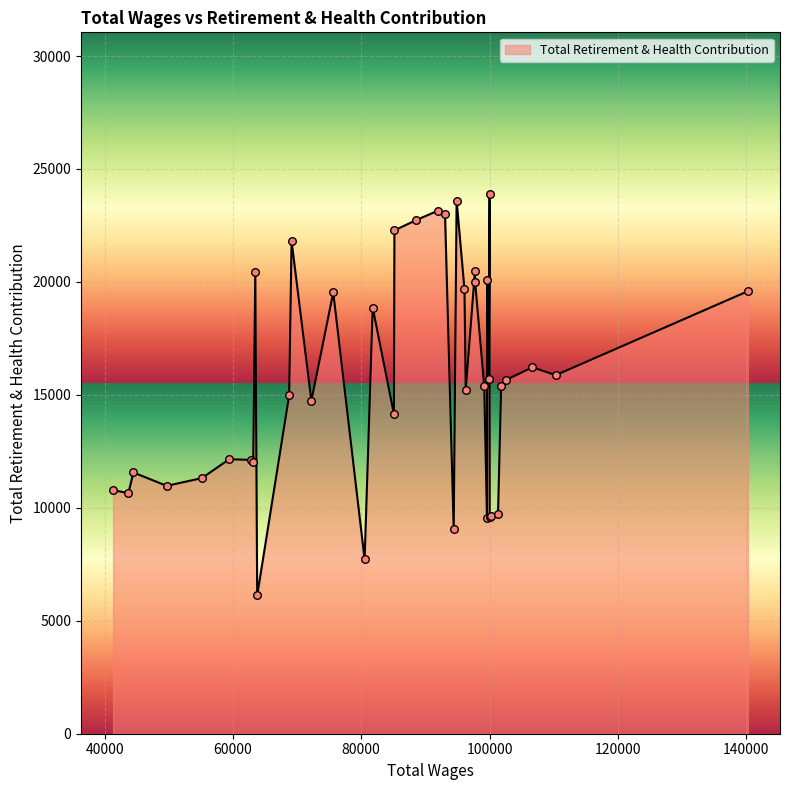

What is the maximum value shown in the chart?

23884